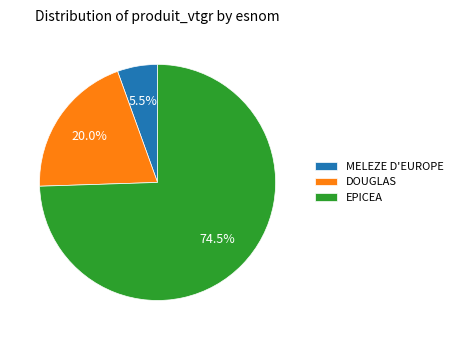

Does DOUGLAS represent more than half of the total?

No